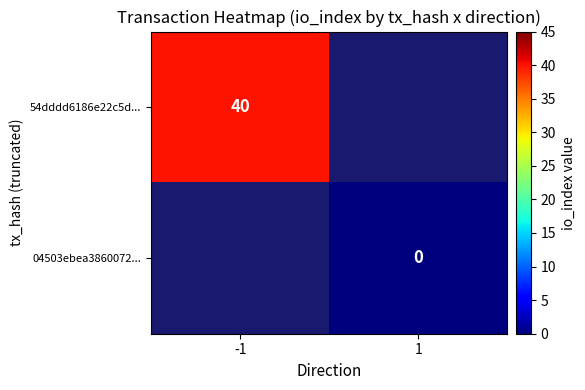

Is the value of 04503ebea3860072... at 1 greater than the value of 54dddd6186e22c5d... at -1?

No